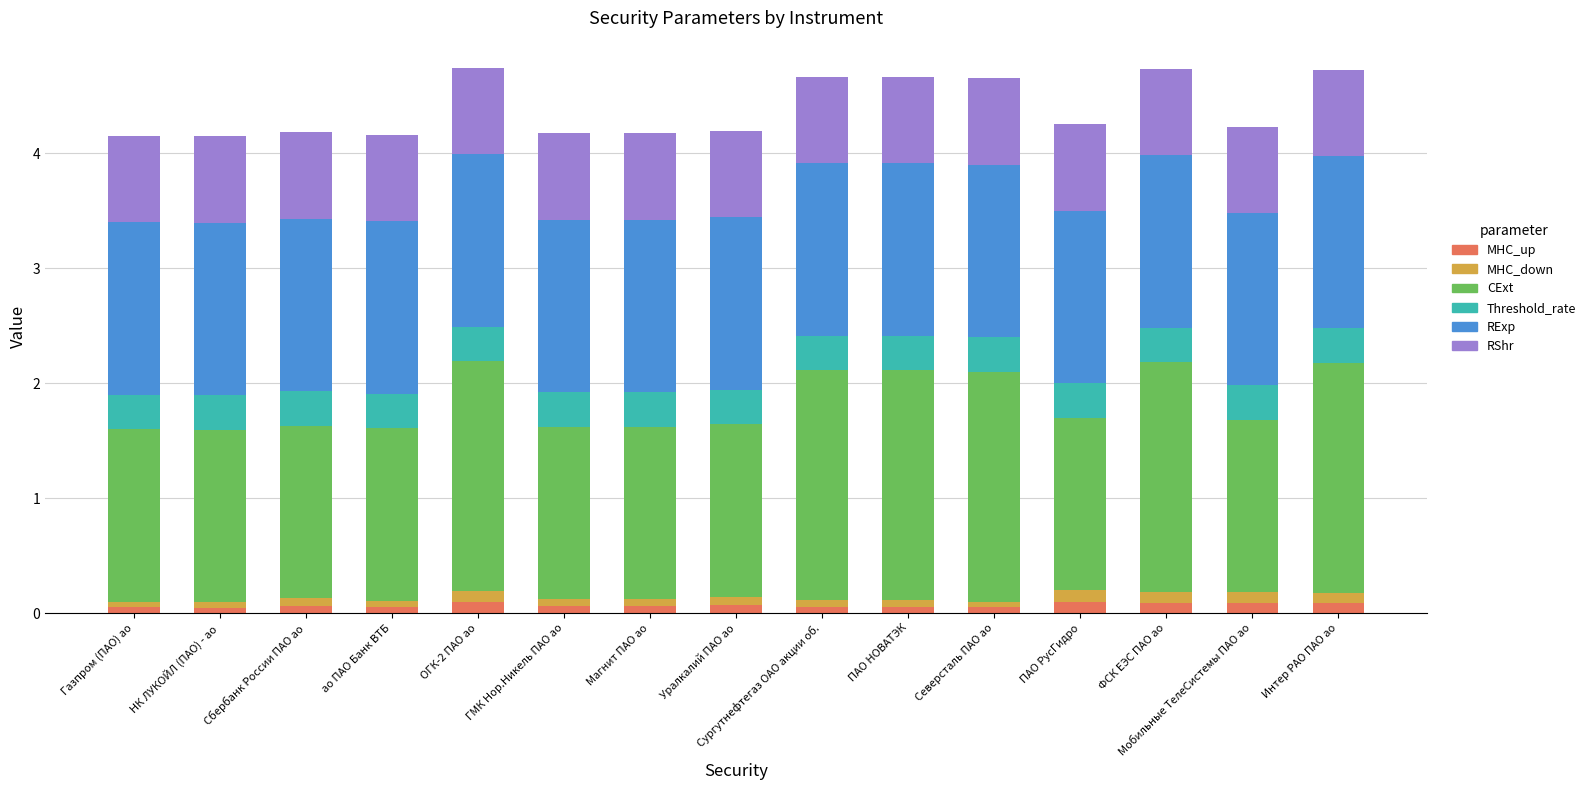

Is it true that MHC_up equals 0.1 at Уралкалий ПАО ао?

True